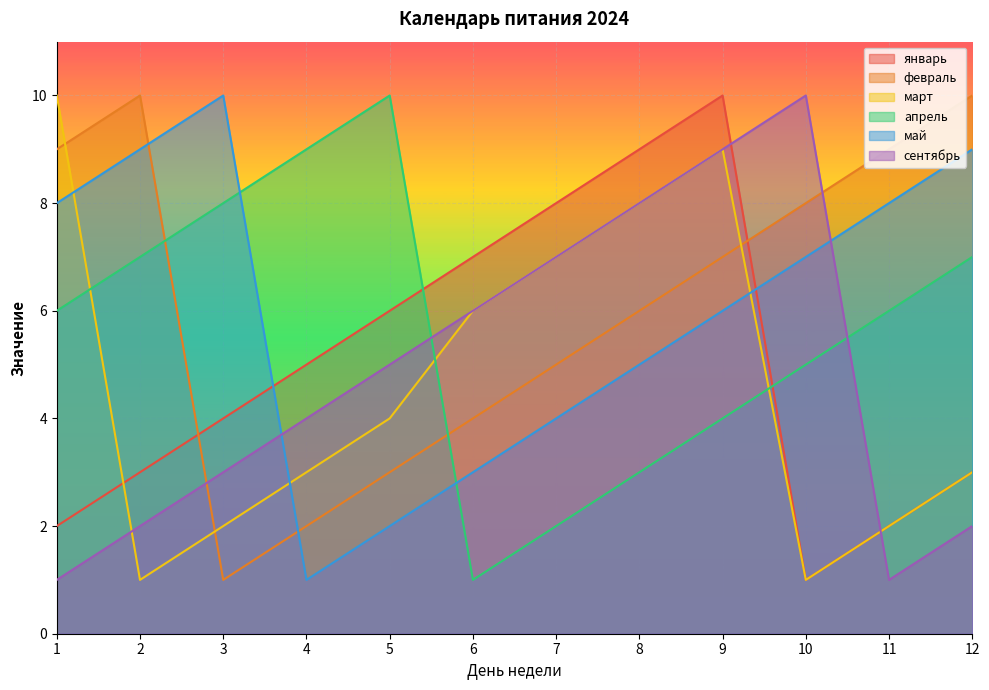

Is the value of май at 1 greater than the value of сентябрь at 4?

Yes